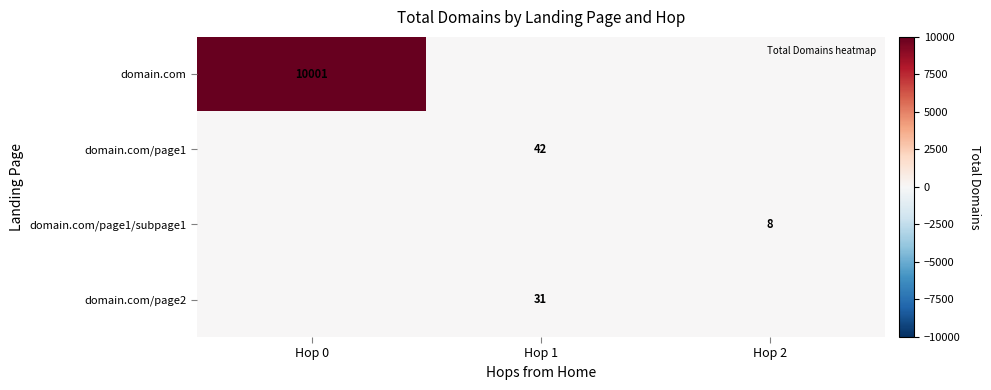

The domain.com/page2 series shows 49 at Hop 1. True or false?

False